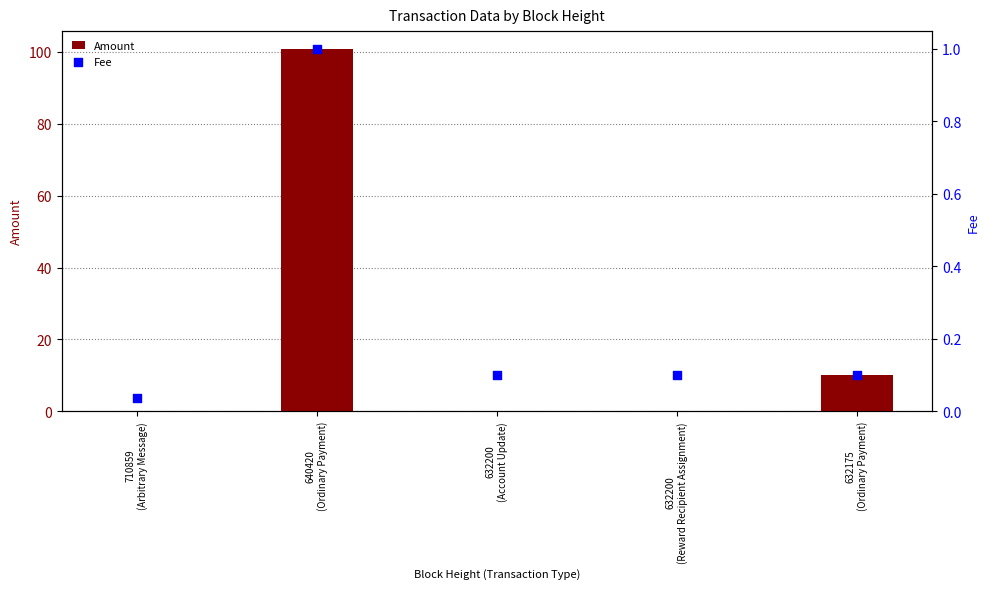

Which series reaches the minimum Y coordinate?

Amount